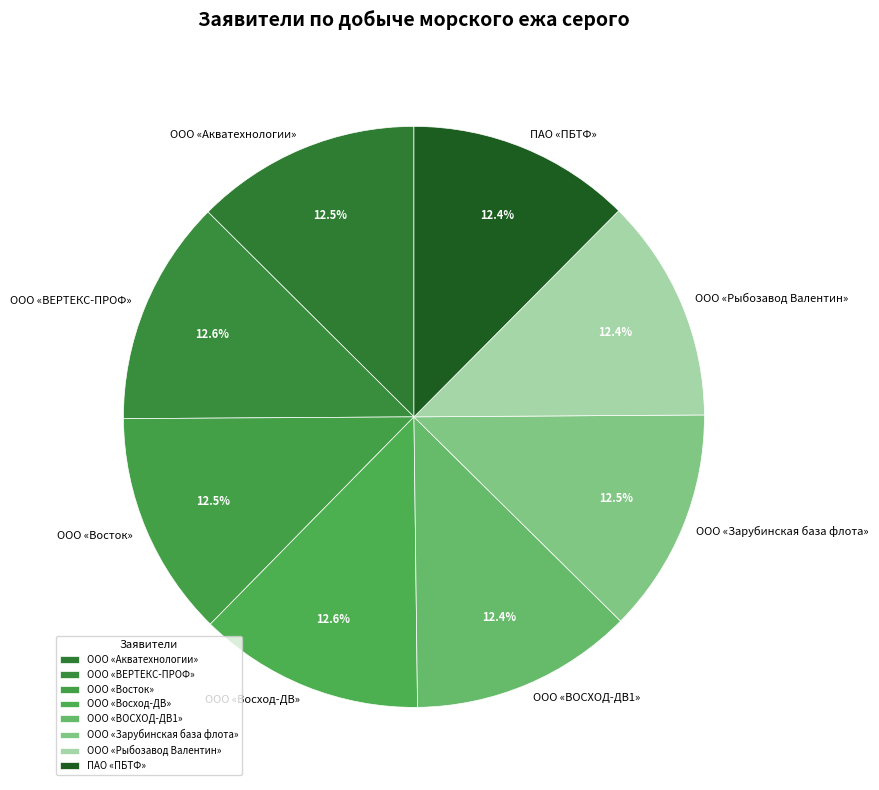

True or false: ООО «Акватехнологии» accounts for 20% of the total.

False